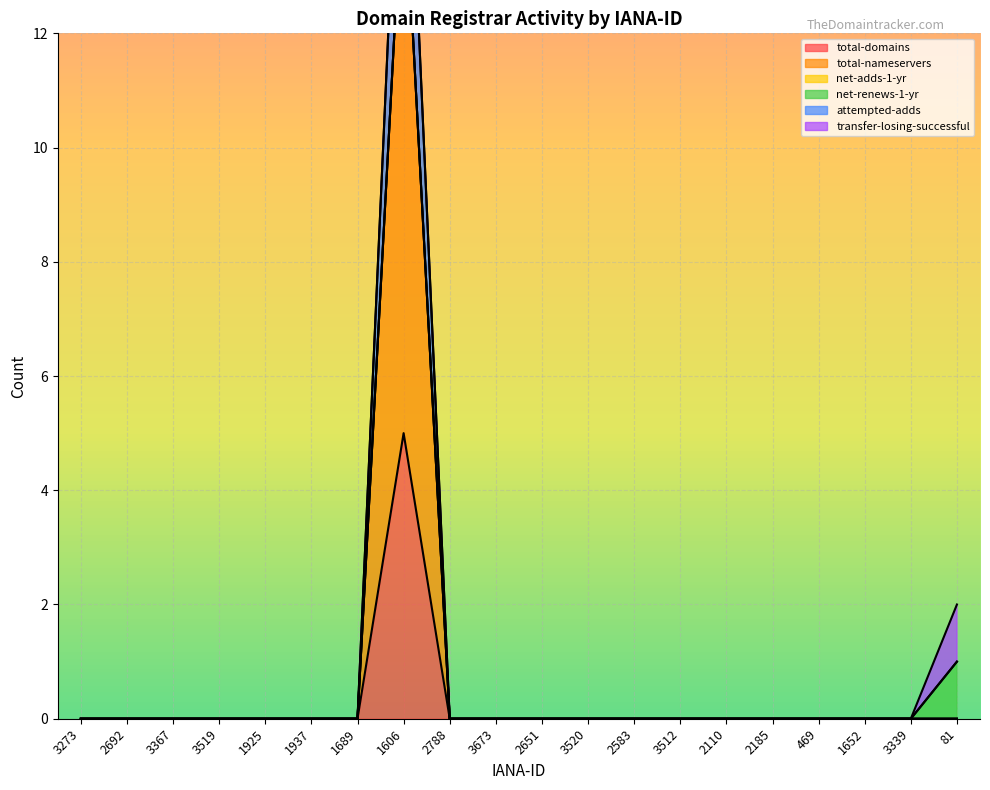

What is the label of the 8th point from the right?

2583